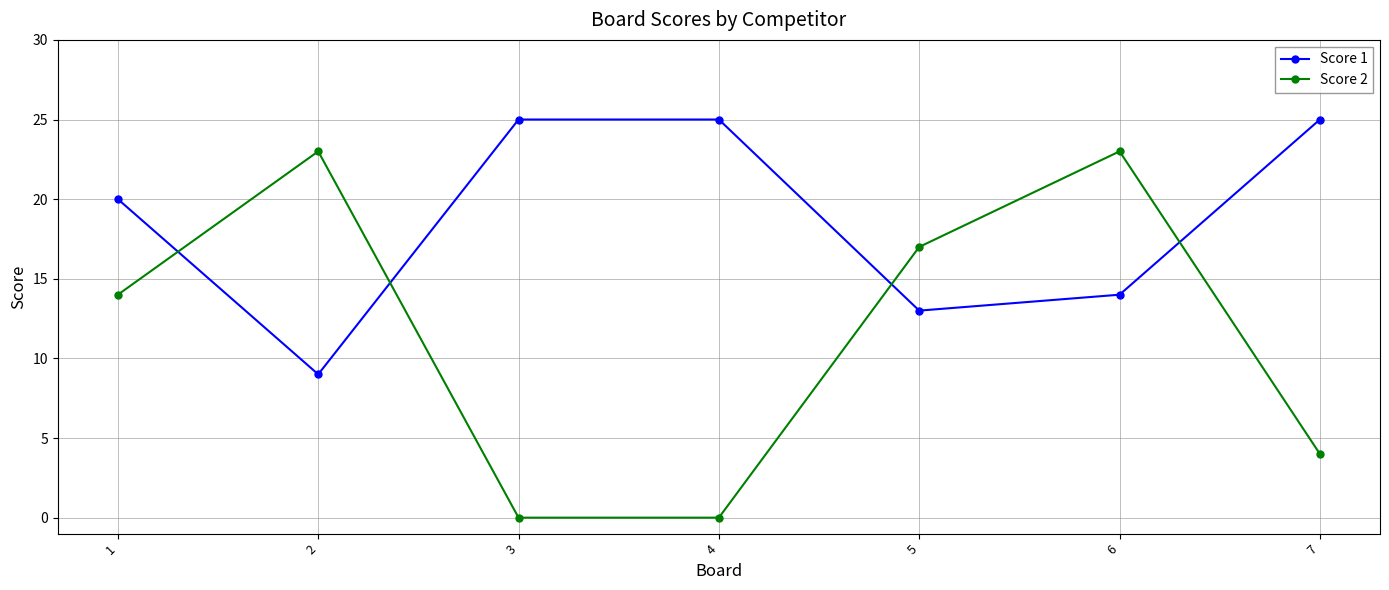

Rank the series by their average value, from lowest to highest.

Score 2, Score 1